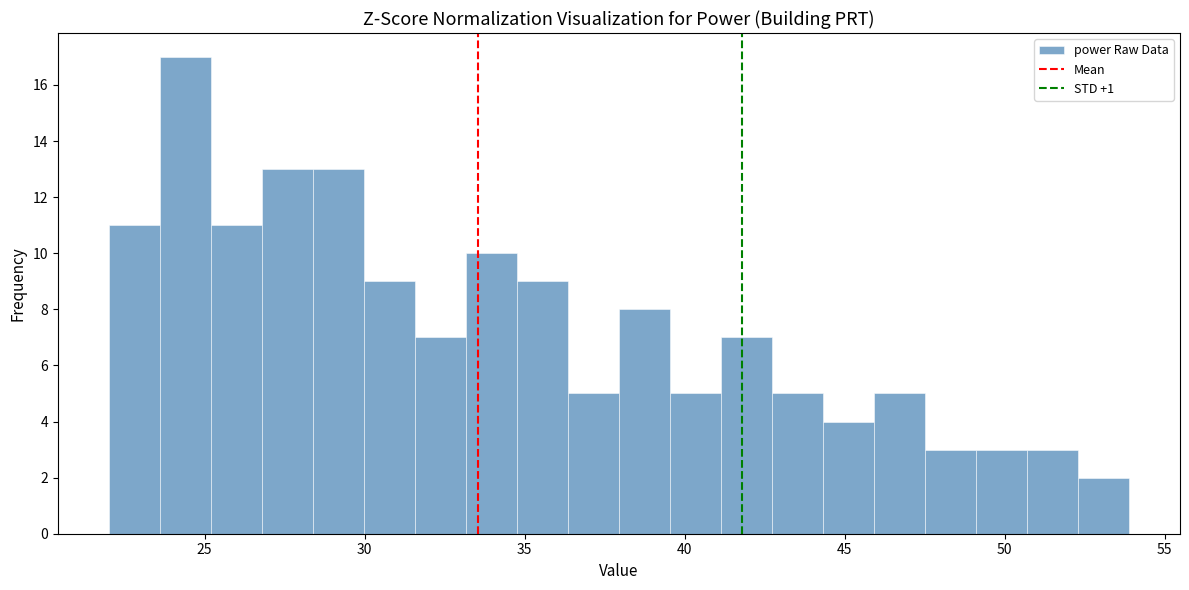

Read against the x-axis, roughly where is the centre of the tallest bar?

24.5